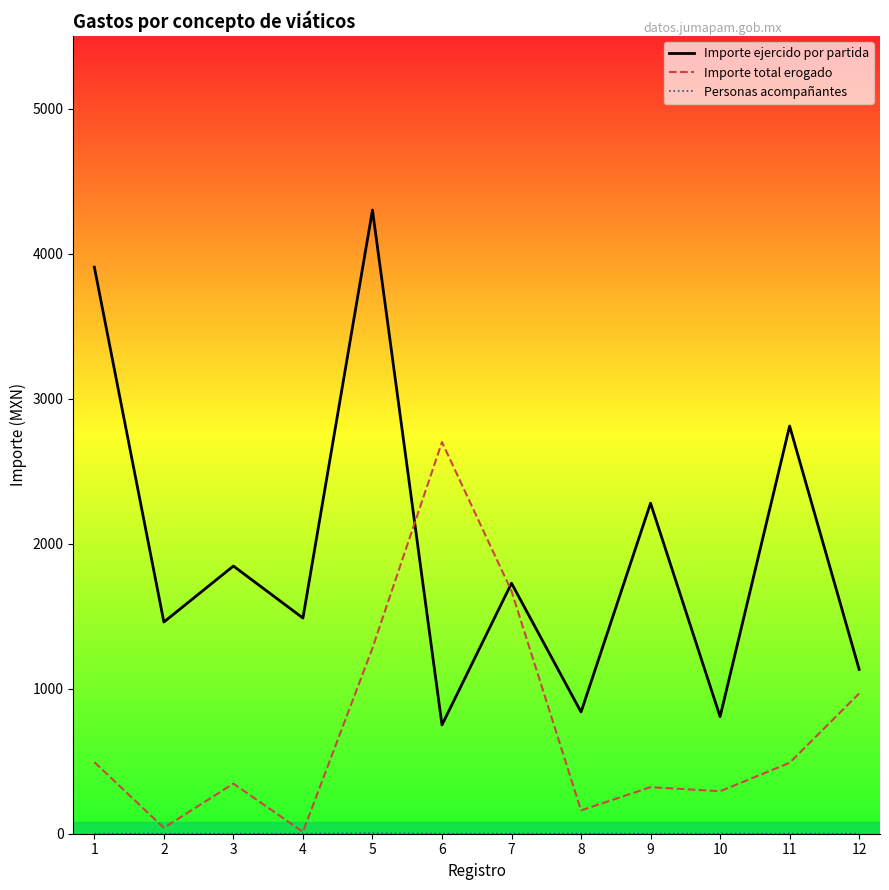

Reading right to left, extract all data points from this chart.

Importe ejercido por partida: 12=1133.0	11=2811.0	10=807.0	9=2279.0	8=839.0	7=1727.0	6=750.0	5=4300.0	4=1487.2	3=1845.5	2=1459.6	1=3906.3
Importe total erogado: 12=967.0	11=489.0	10=293.0	9=321.0	8=161.0	7=1673.0	6=2700.0	5=1280.0	4=12.8	3=345.6	2=40.4	1=493.7
Personas acompañantes: 12=0.0	11=0.0	10=0.0	9=0.0	8=0.0	7=0.0	6=0.0	5=3.0	4=0.0	3=0.0	2=0.0	1=0.0